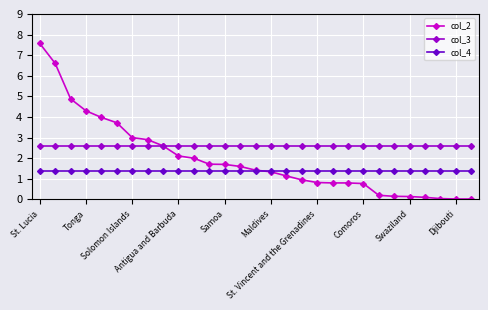

What is the minimum value for col_4?

1.4